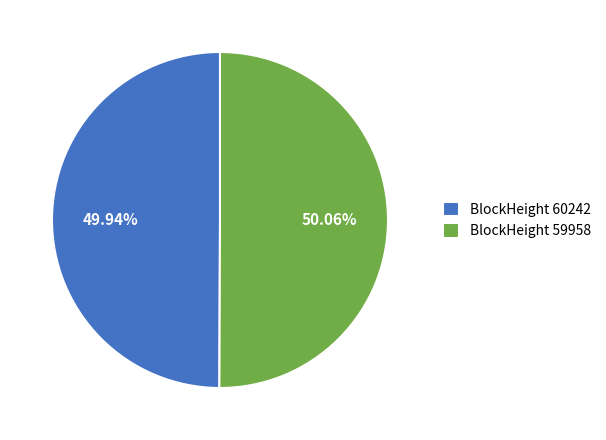

Is there any slice that represents more than half of the pie?

Yes